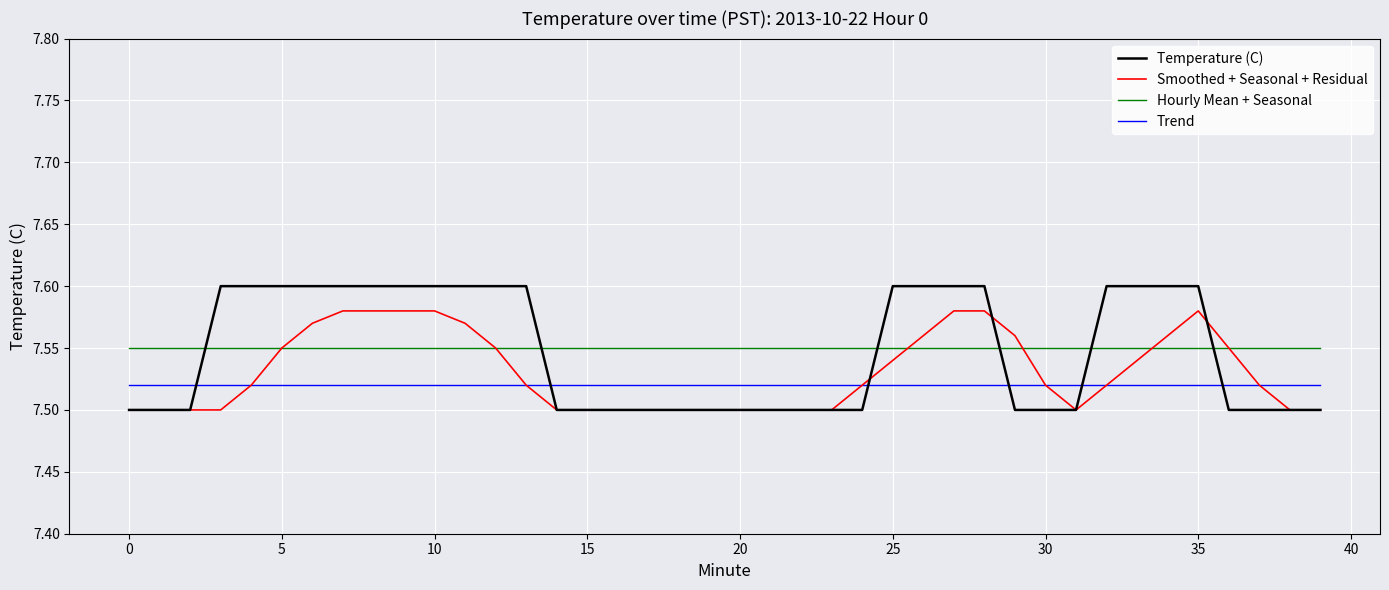

Does the chart display data point markers on the line(s)?

No